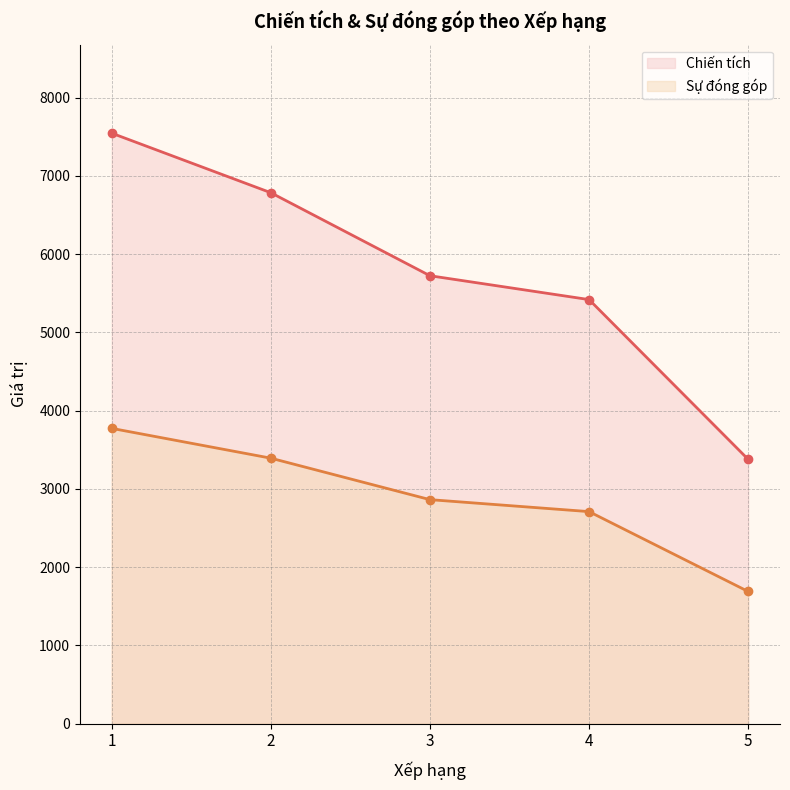

The value of Sự đóng góp at 2 is 3392. True or false?

True